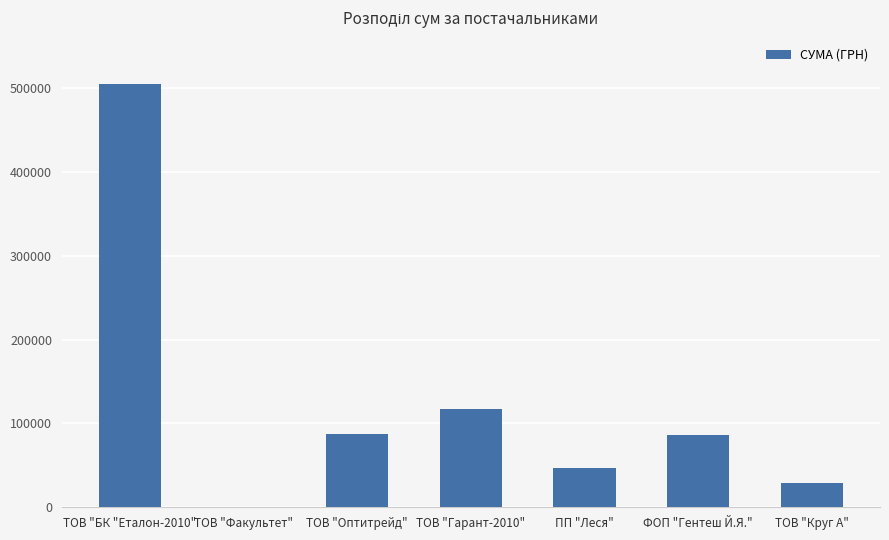

What is the change in value from ПП "Леся" to ТОВ "Круг А"?

-17407.9